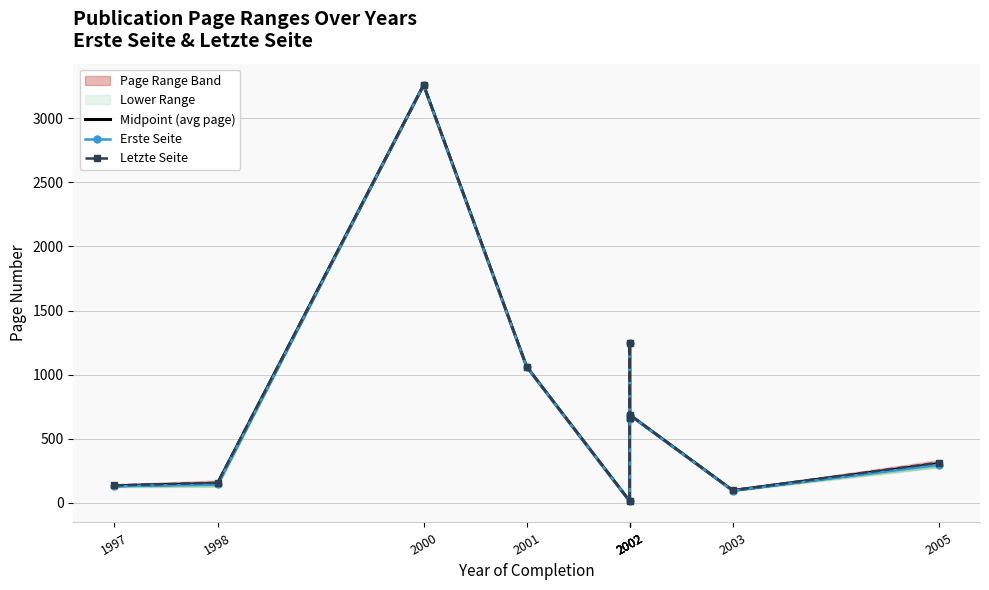

What is the smallest value displayed?

12.0